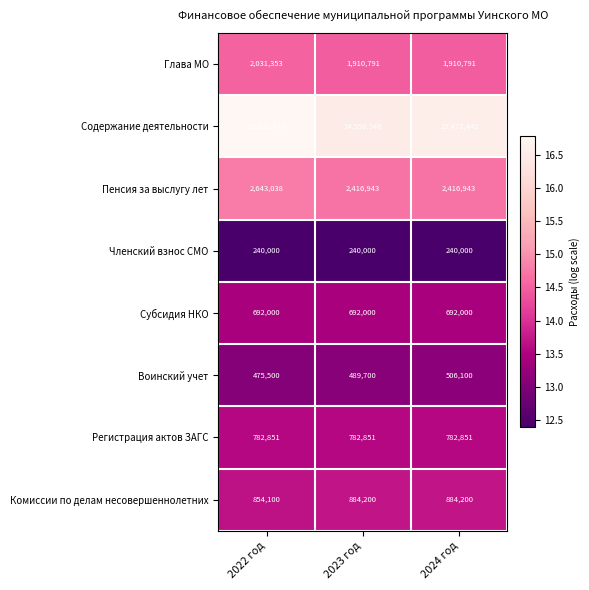

Which series has the largest total across all categories?

Содержание деятельности